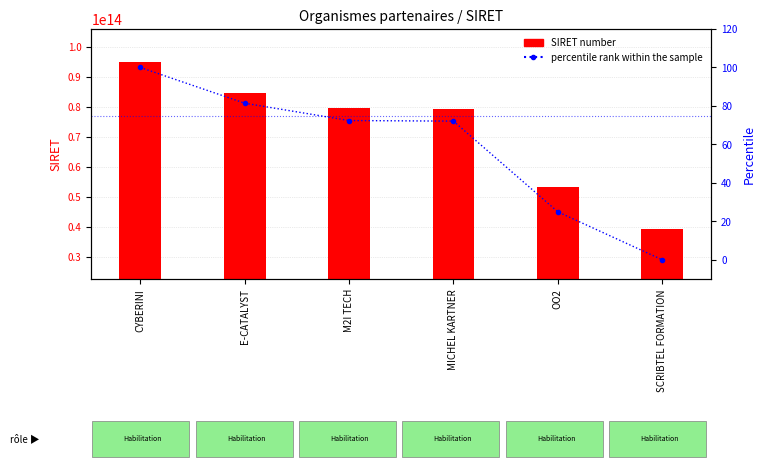

Which category has the lowest value in the percentile rank within the sample series?

SCRIBTEL FORMATION